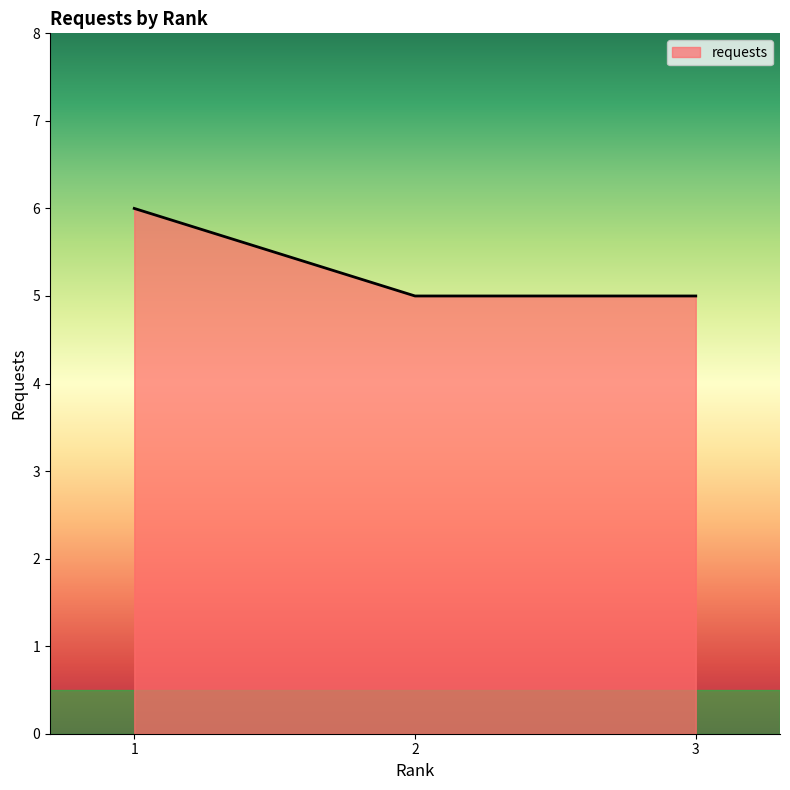

Is it true that the value at 1 is 6?

True